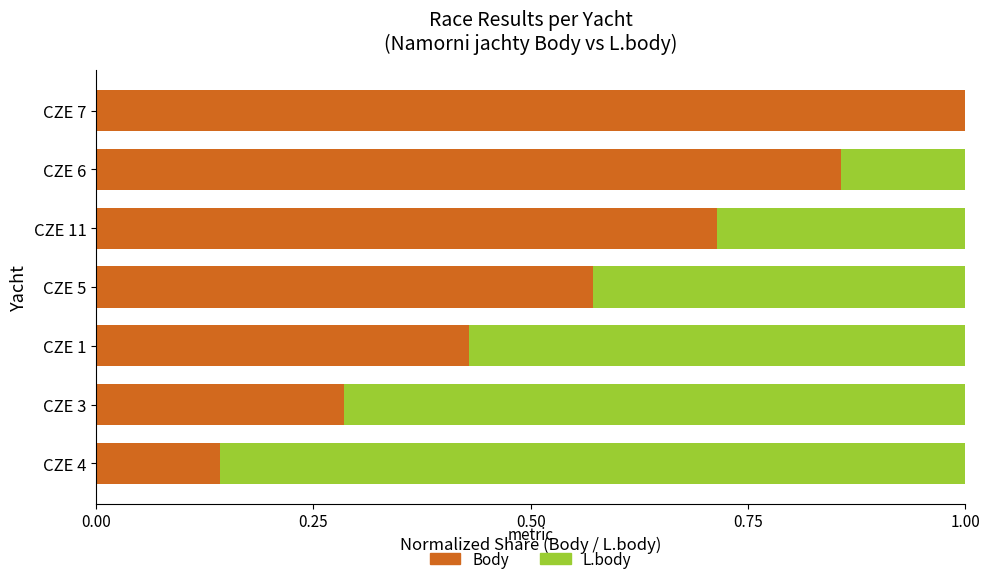

How many series are shown in this chart?

2